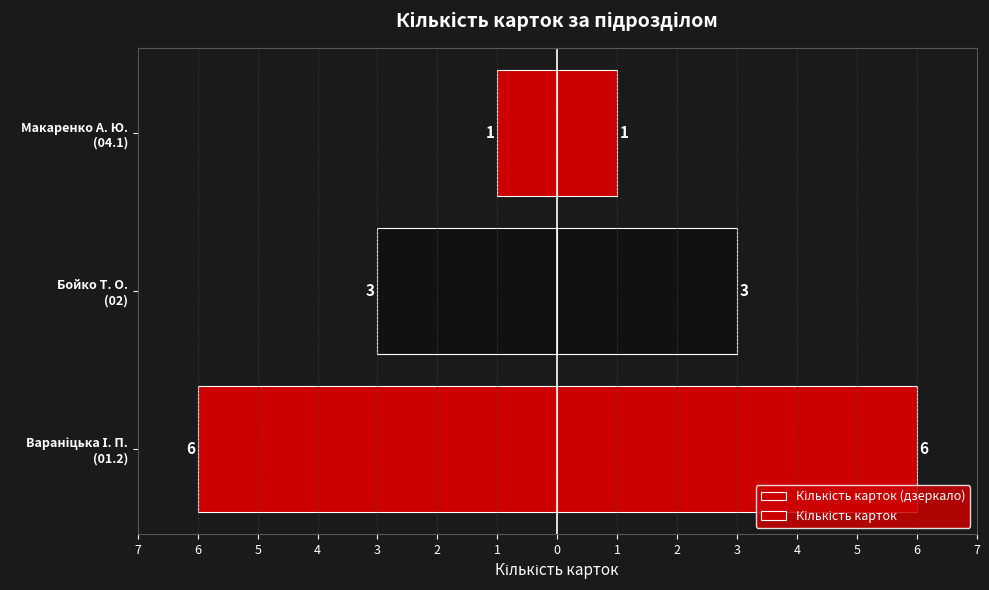

How many bars are there in total?

6